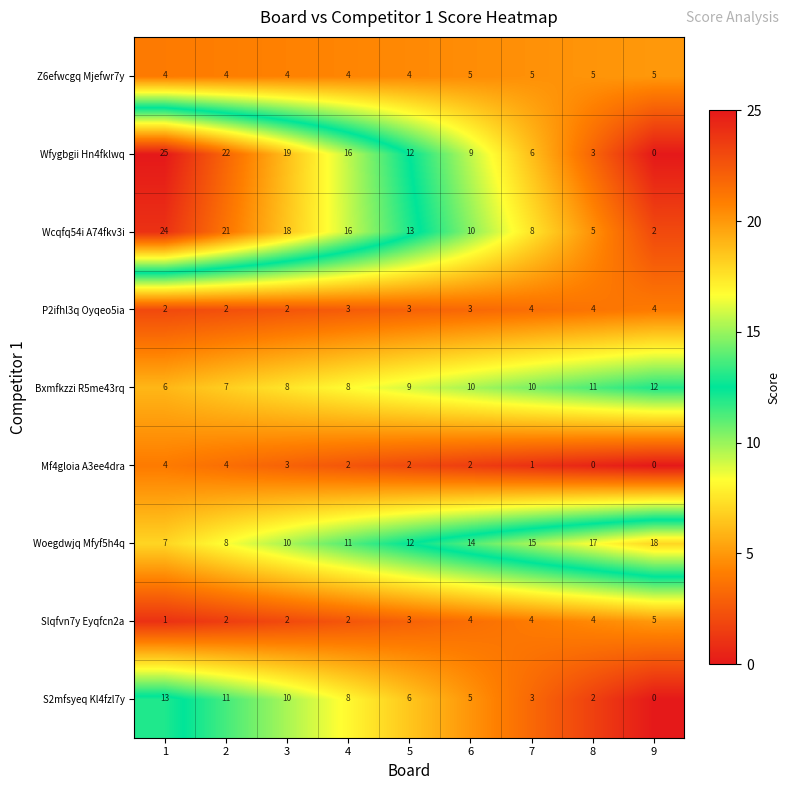

Between 5 and 7, which series saw the biggest shift?

Wfygbgii Hn4fklwq